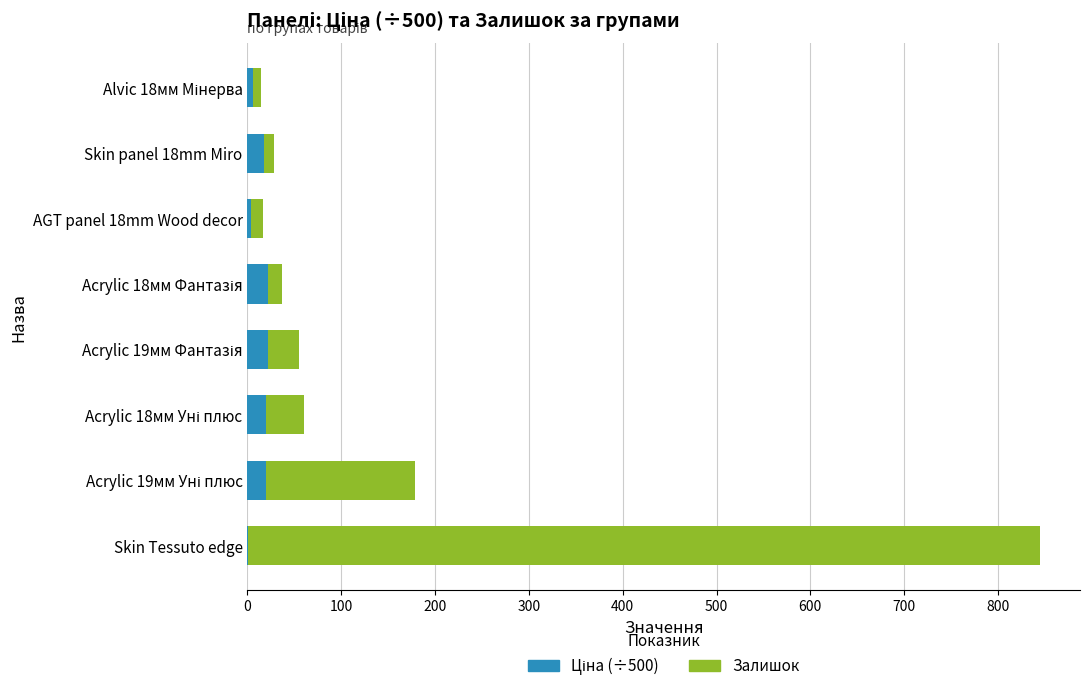

At which category is the sum across all series the highest?

Skin Tessuto edge